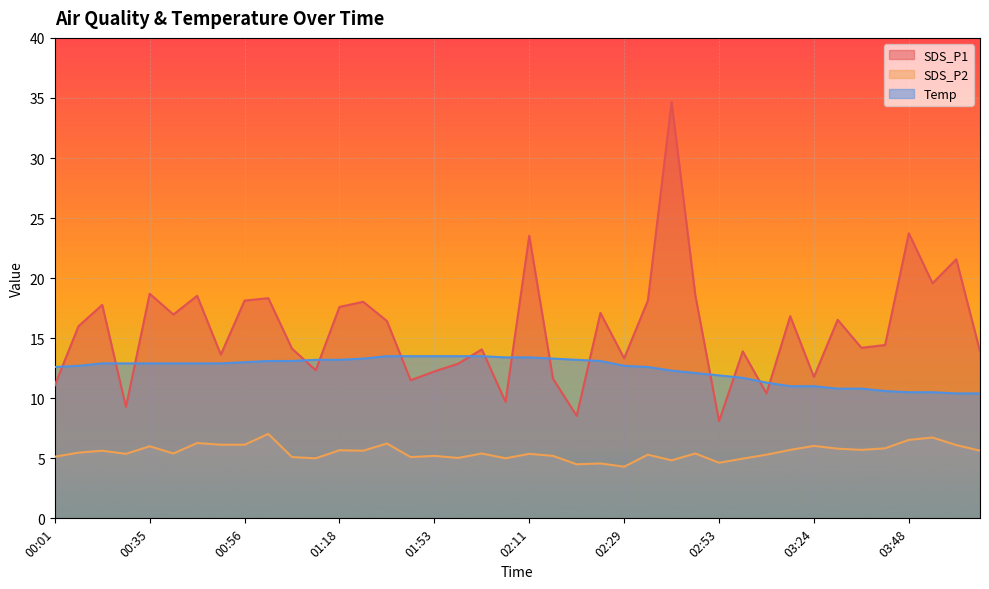

Where does the Temp series first go above 12?

00:01